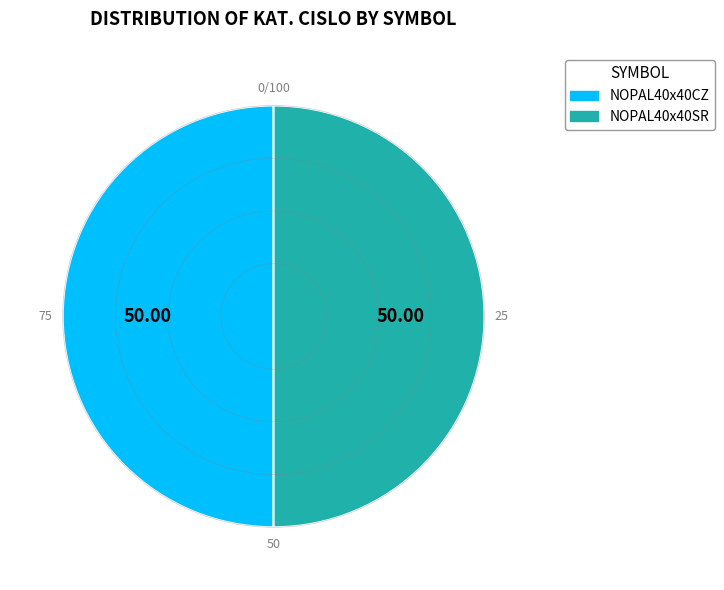

What is the ratio of the value at NOPAL40x40CZ to the value at NOPAL40x40SR?

1.0